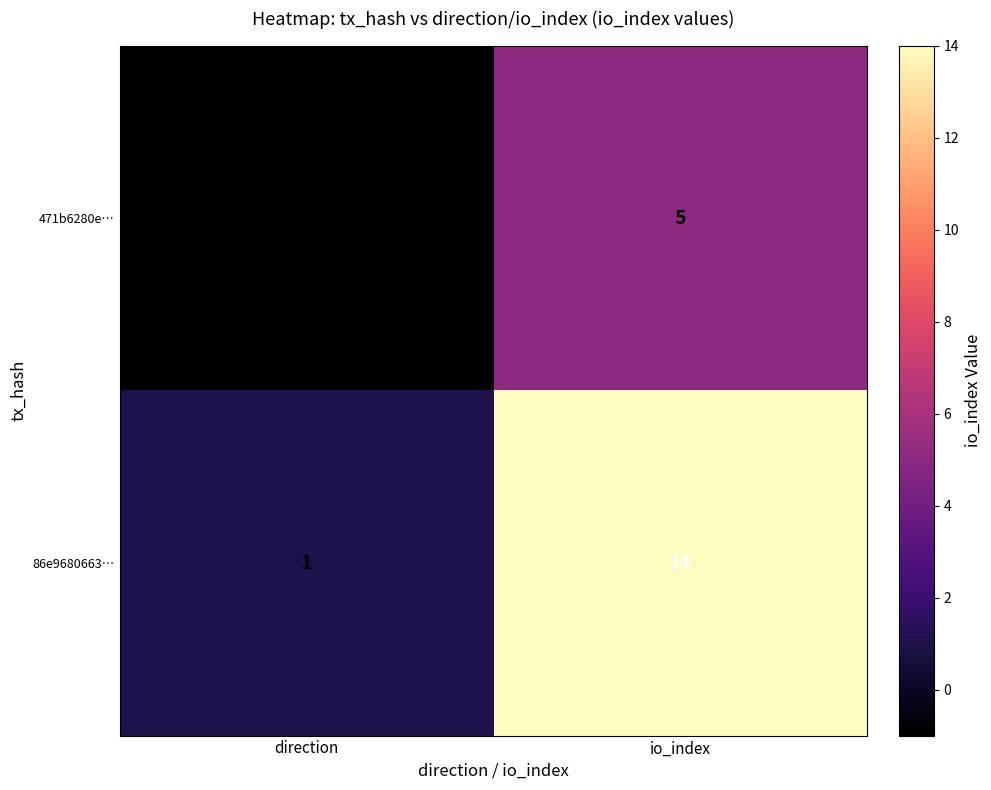

Rank the series by their average value, from highest to lowest.

86e9680663…, 471b6280e…